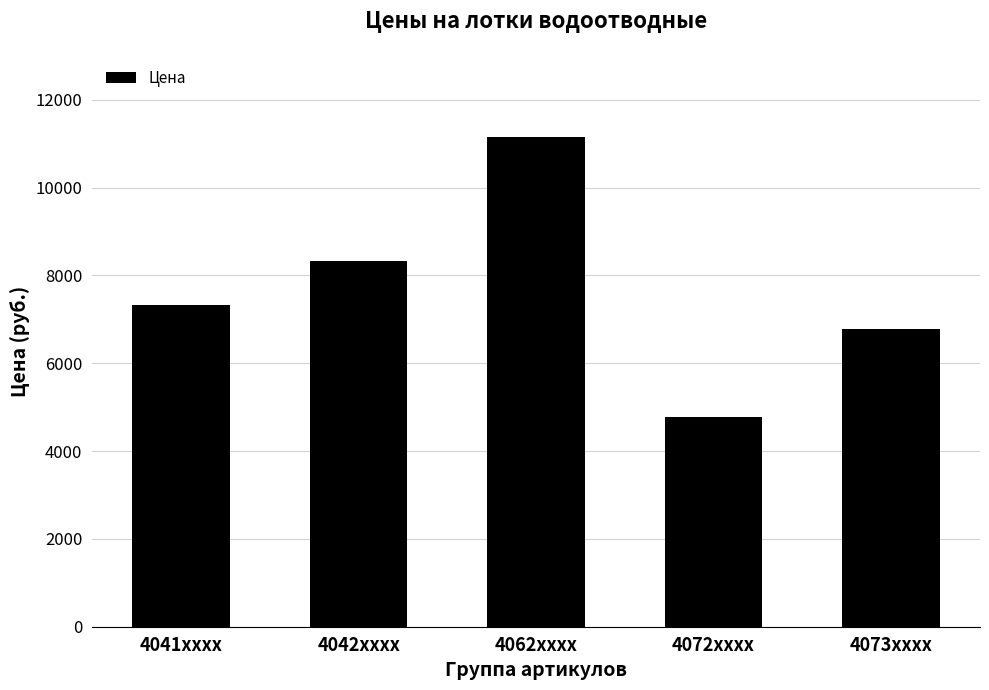

What is the smallest value displayed?

4779.6